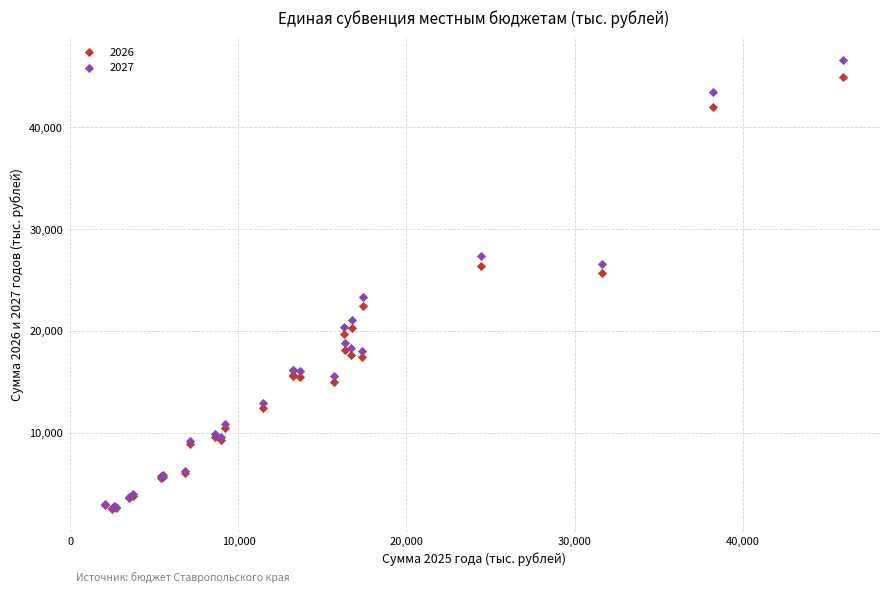

What are all the series names shown in the legend?

2026, 2027